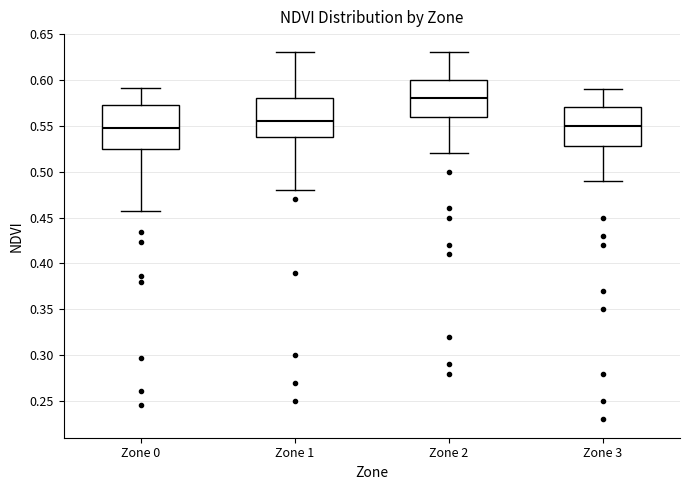

Reading left to right, transcribe this box plot: for each box, give where its median line is, the range the box spans, and where its two whiskers end, as read against the y-axis. The values are not printed on the chart, so give them approximately, as read against the axis.

Zone 0: median 0.545, box 0.525 to 0.575, whiskers 0.460 to 0.590
Zone 1: median 0.555, box 0.540 to 0.580, whiskers 0.480 to 0.630
Zone 2: median 0.580, box 0.560 to 0.600, whiskers 0.520 to 0.630
Zone 3: median 0.550, box 0.530 to 0.570, whiskers 0.490 to 0.590